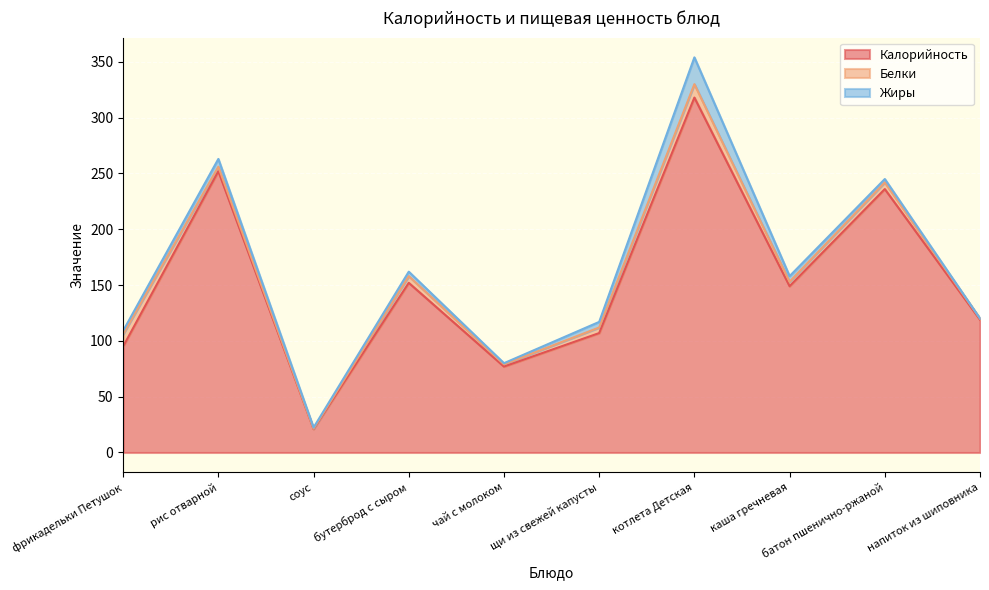

At which category is the sum across all series the highest?

котлета Детская